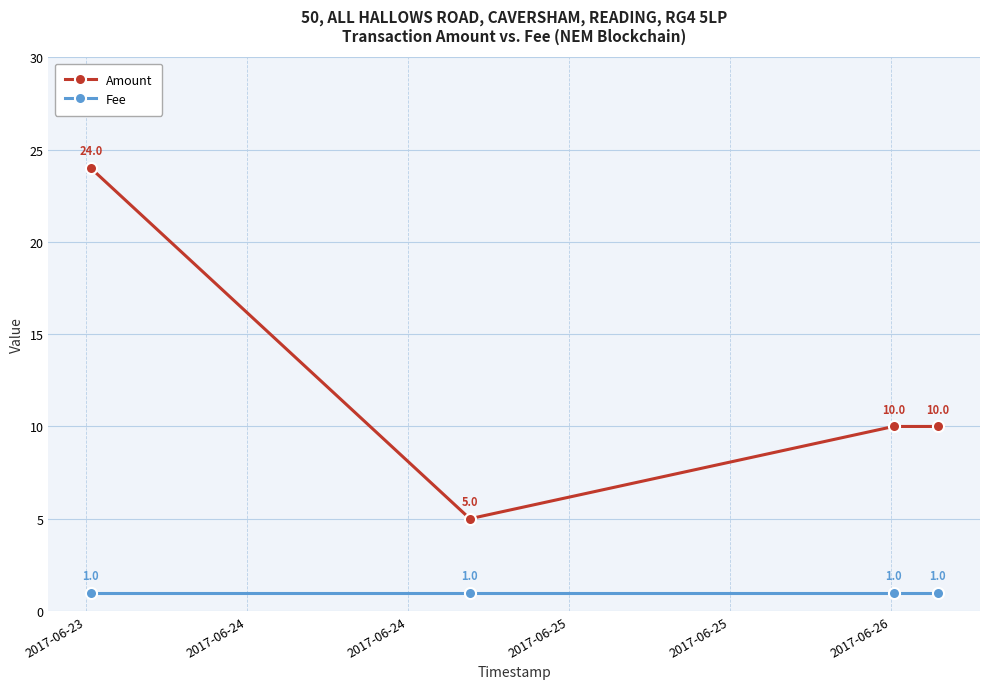

Which series has the largest range (max minus min)?

Amount